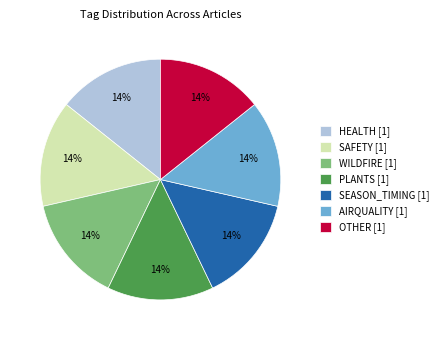

To the nearest percent, what portion does WILDFIRE [1] represent?

14%